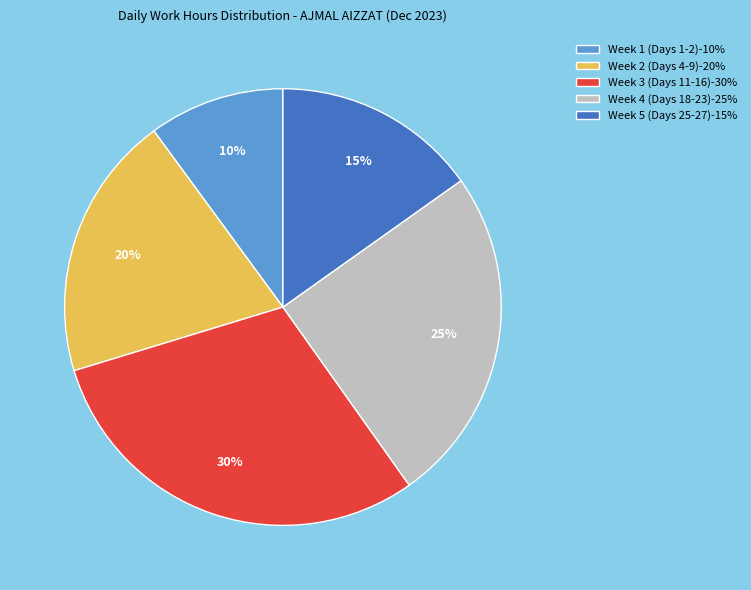

How many segments does this pie chart have?

5